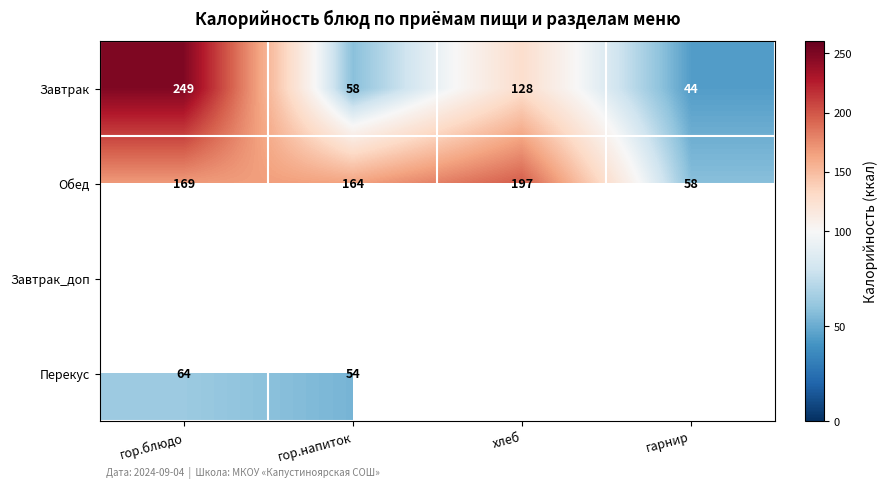

What value does the Завтрак series have at гарнир, to the nearest 5?

45